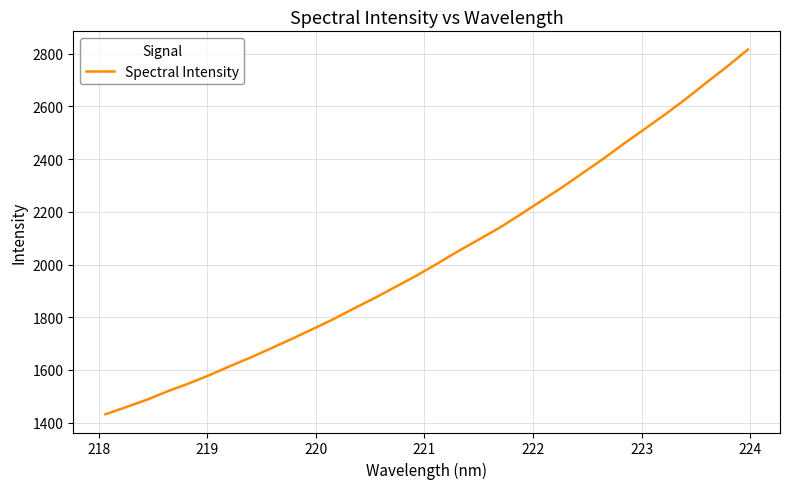

What is the difference between the maximum and minimum values?

1384.1